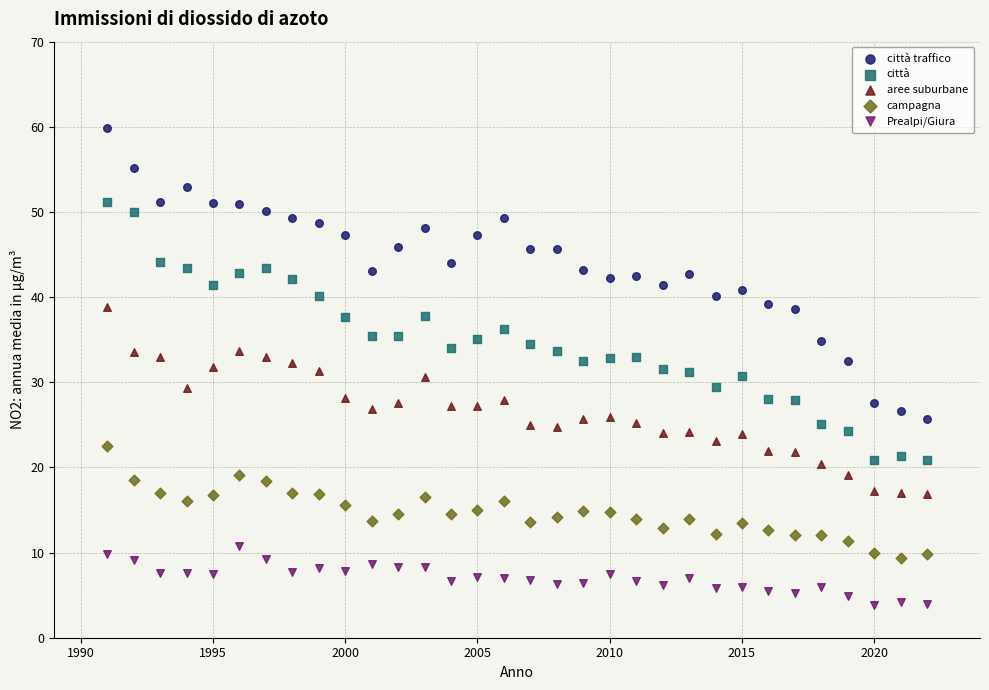

Which series reaches the minimum Y coordinate?

Prealpi/Giura